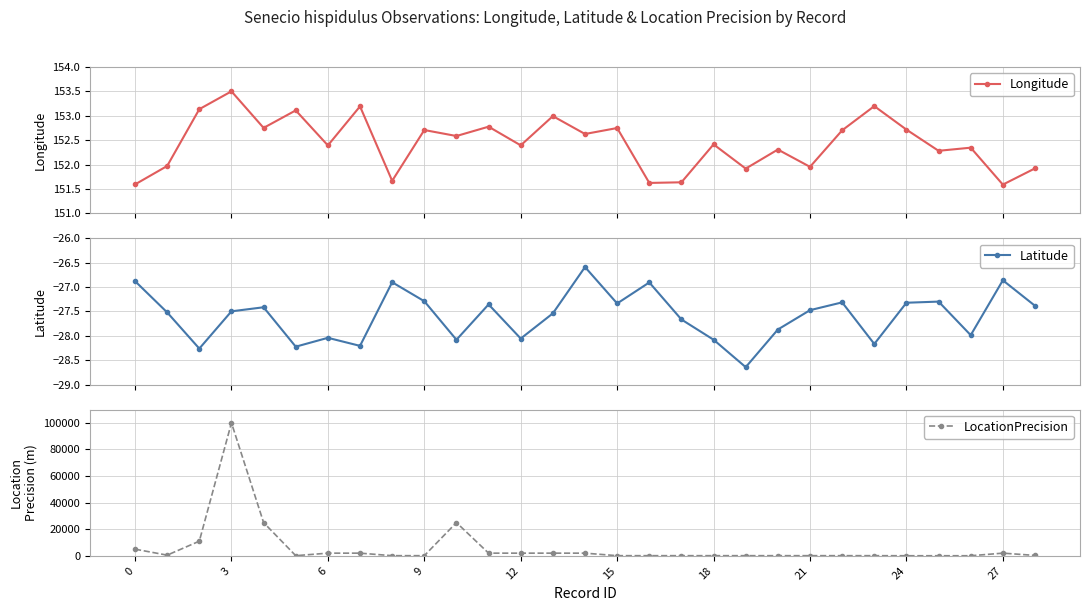

True or false: Longitude has more than 2 points higher than both neighbors.

True